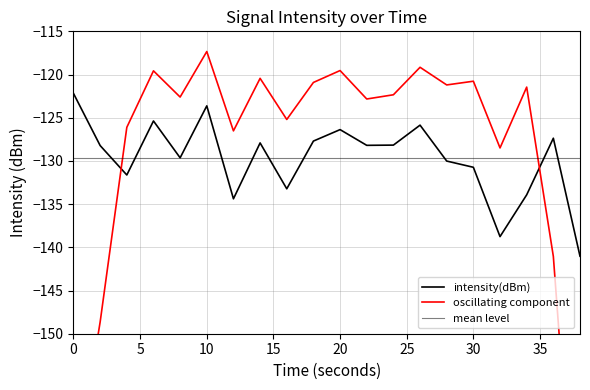

What is the difference between the values at 10 and 20?

2.7